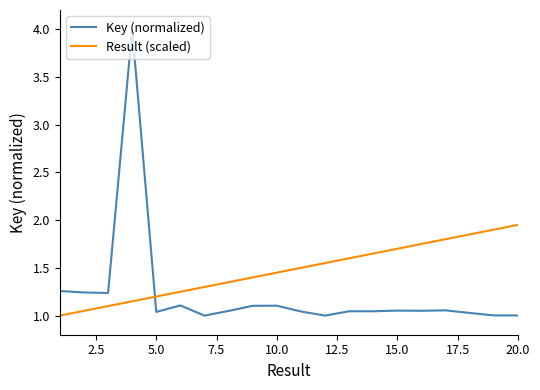

Which series has the largest total across all categories?

Result (scaled)